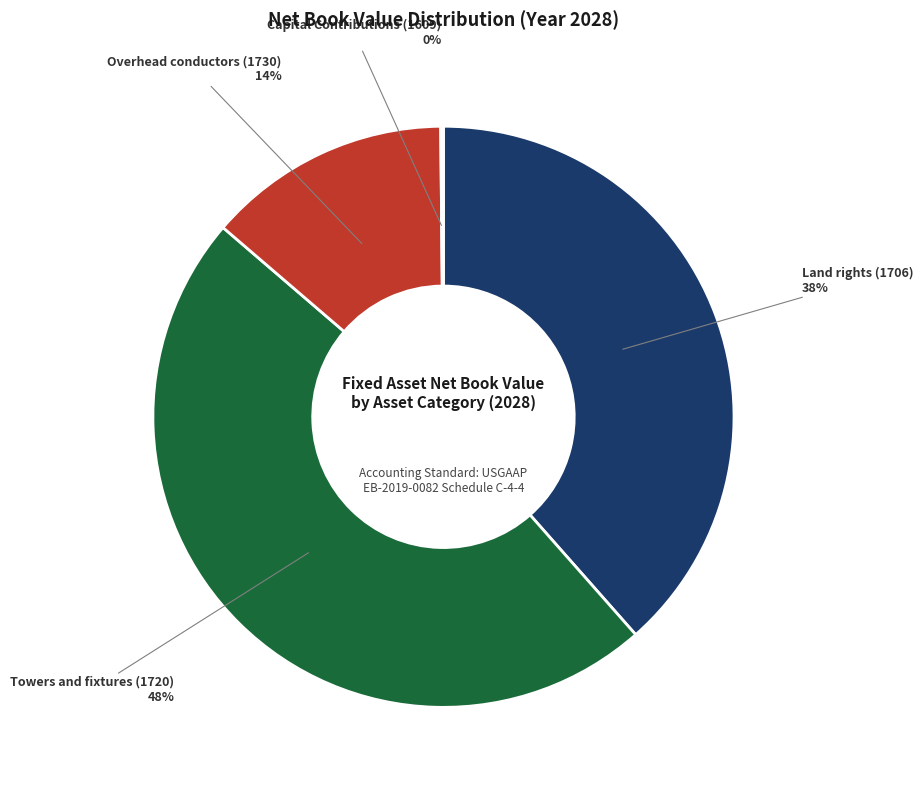

Does any single category account for the majority?

No